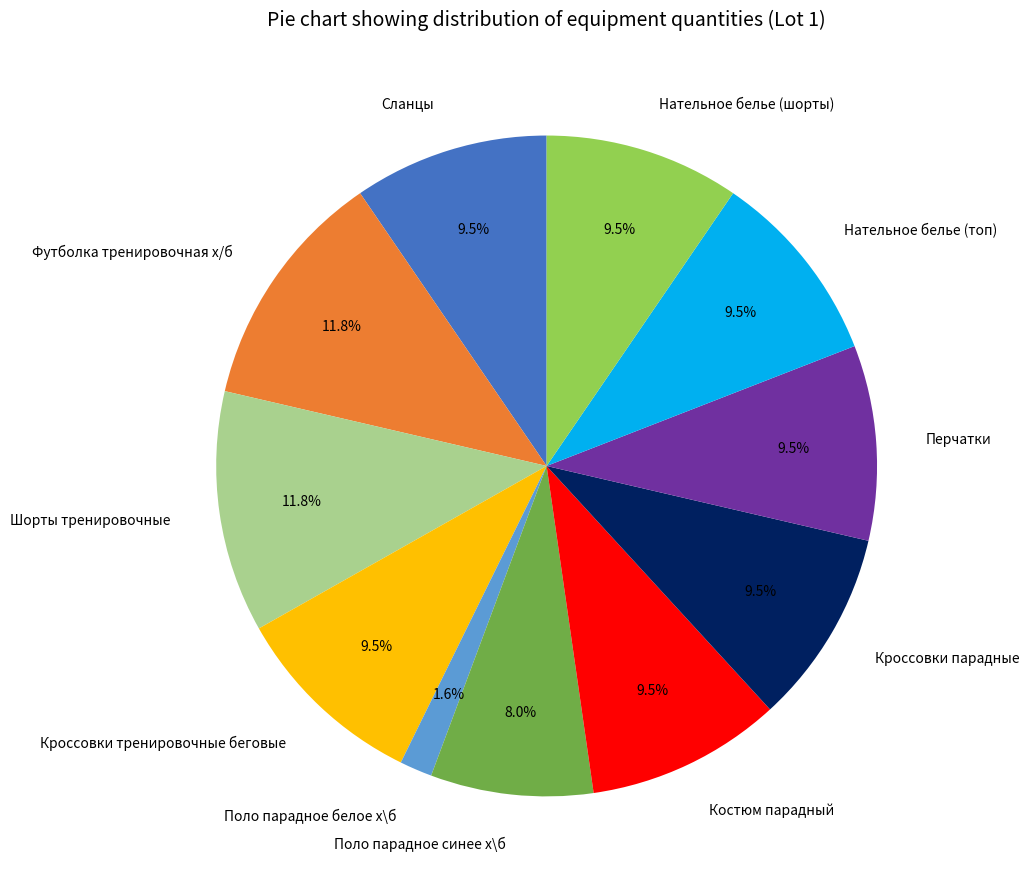

True or false: Кроссовки парадные accounts for 1% of the total.

False